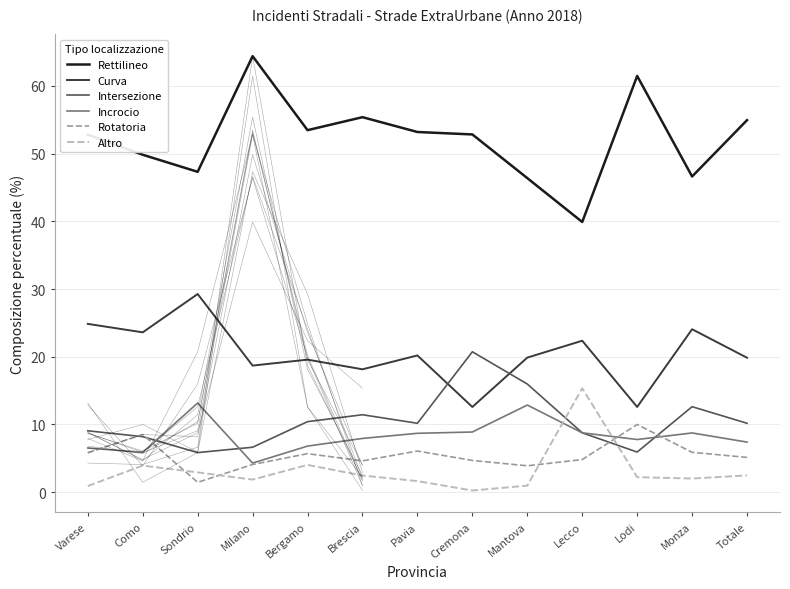

What is the sum of the Rotatoria values at Milano and Mantova?

8.0